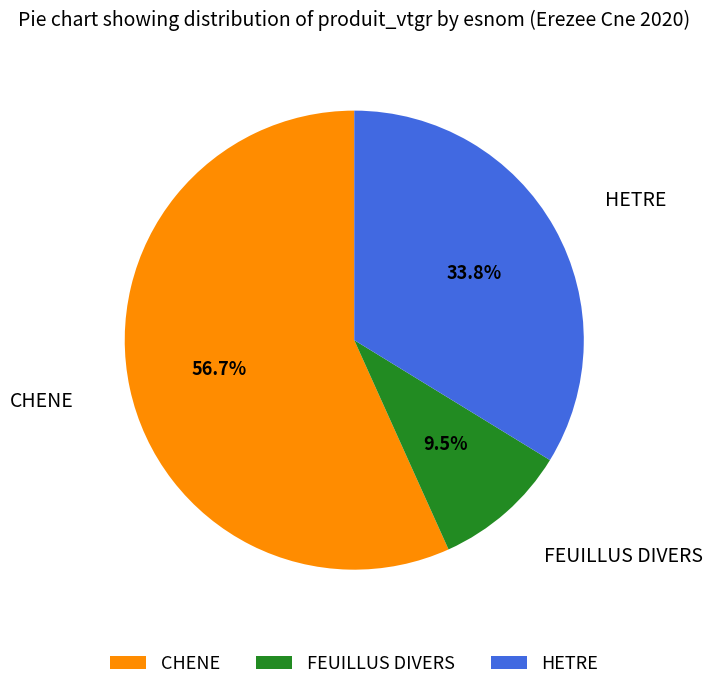

Between FEUILLUS DIVERS and CHENE, which is larger?

CHENE